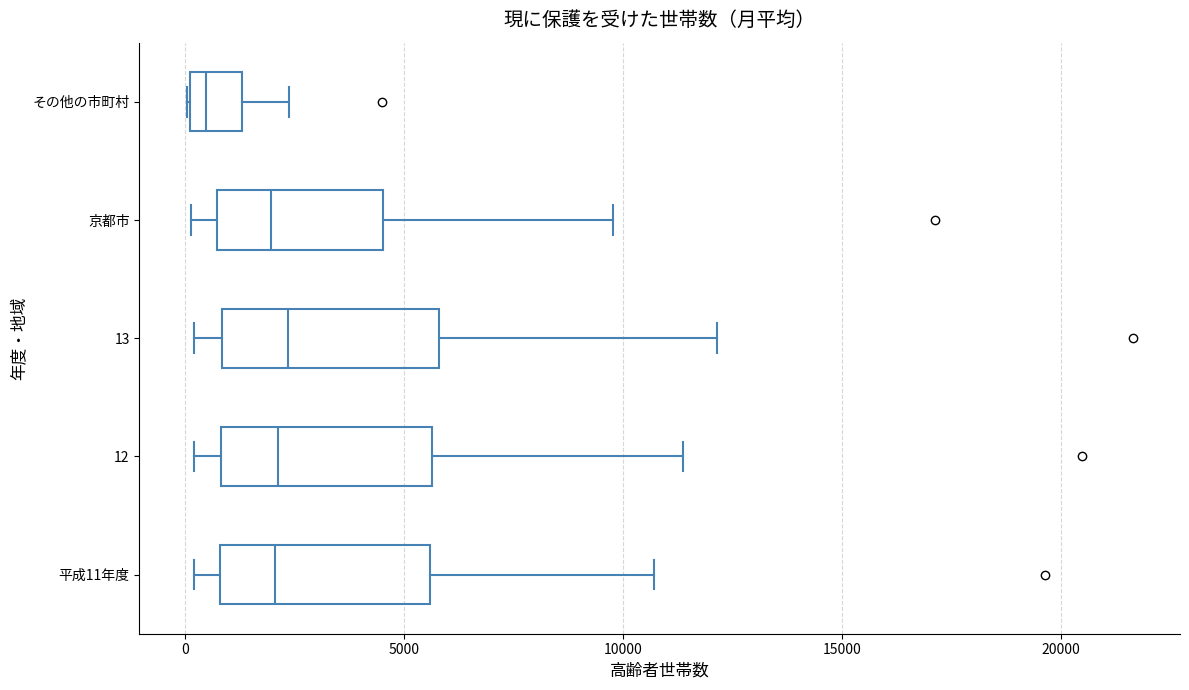

Reading bottom to top, transcribe this box plot: for each box, give where its median line is, the range the box spans, and where its two whiskers end, as read against the x-axis. The values are not printed on the chart, so give them approximately, as read against the axis.

平成11年度: median 2000, box 1000 to 5500, whiskers 0 to 10500
12: median 2000, box 1000 to 5500, whiskers 0 to 11500
13: median 2500, box 1000 to 6000, whiskers 0 to 12000
京都市: median 2000, box 500 to 4500, whiskers 0 to 10000
その他の市町村: median 500, box 0 to 1500, whiskers 0 to 2500